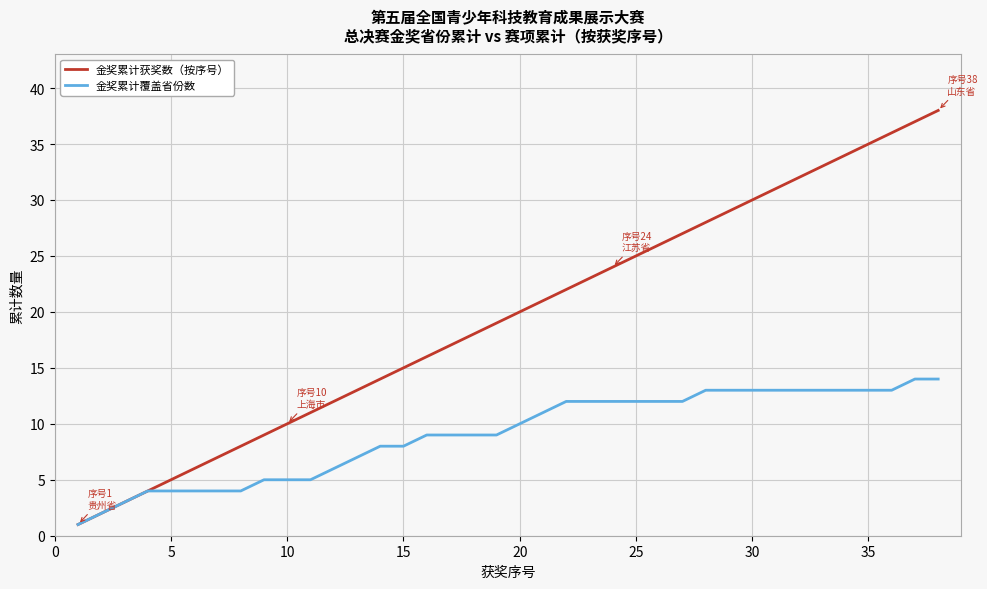

List the series in order of their peak value, highest first.

金奖累计获奖数（按序号）, 金奖累计覆盖省份数